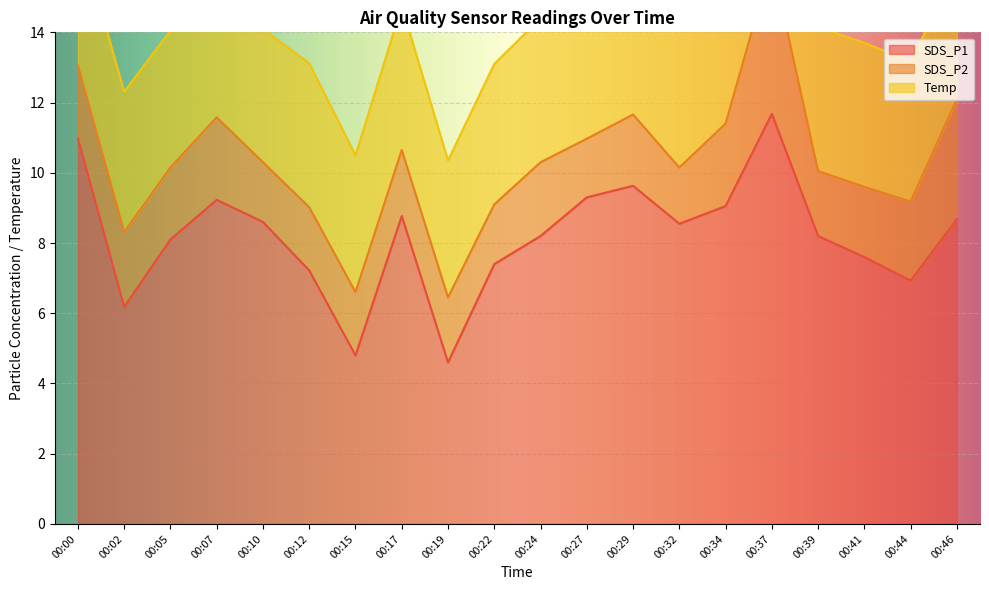

What are all the series names shown in the legend?

SDS_P1, SDS_P2, Temp